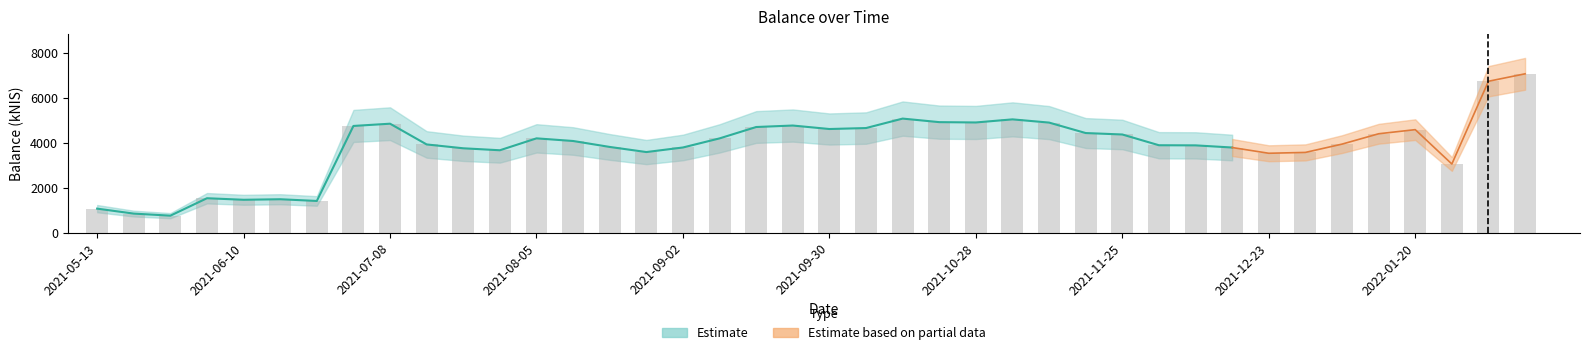

Reading left to right, transcribe all the data shown in this chart.

2021-05-13=1075.7	2021-05-20=855.6	2021-05-27=763.5	2021-06-03=1537.5	2021-06-10=1468.8	2021-06-17=1492.7	2021-06-24=1416.7	2021-07-01=4745.2	2021-07-08=4845.4	2021-07-15=3924.6	2021-07-22=3753.9	2021-07-29=3666.3	2021-08-05=4194.8	2021-08-12=4077.6	2021-08-19=3813.6	2021-08-26=3586.8	2021-09-02=3789.7	2021-09-09=4193.2	2021-09-14=4698.2	2021-09-23=4763.9	2021-09-30=4609.2	2021-10-07=4652.0	2021-10-14=5071.9	2021-10-21=4914.5	2021-10-28=4900.1	2021-11-04=5037.4	2021-11-11=4894.5	2021-11-18=4430.3	2021-11-25=4366.3	2021-12-02=3889.0	2021-12-09=3883.6	2021-12-16=3788.0	2021-12-23=3533.1	2021-12-30=3570.8	2022-01-06=3938.8	2022-01-13=4398.4	2022-01-20=4581.6	2022-01-27=3056.5	2022-02-03=6728.9	2022-02-10=7059.4